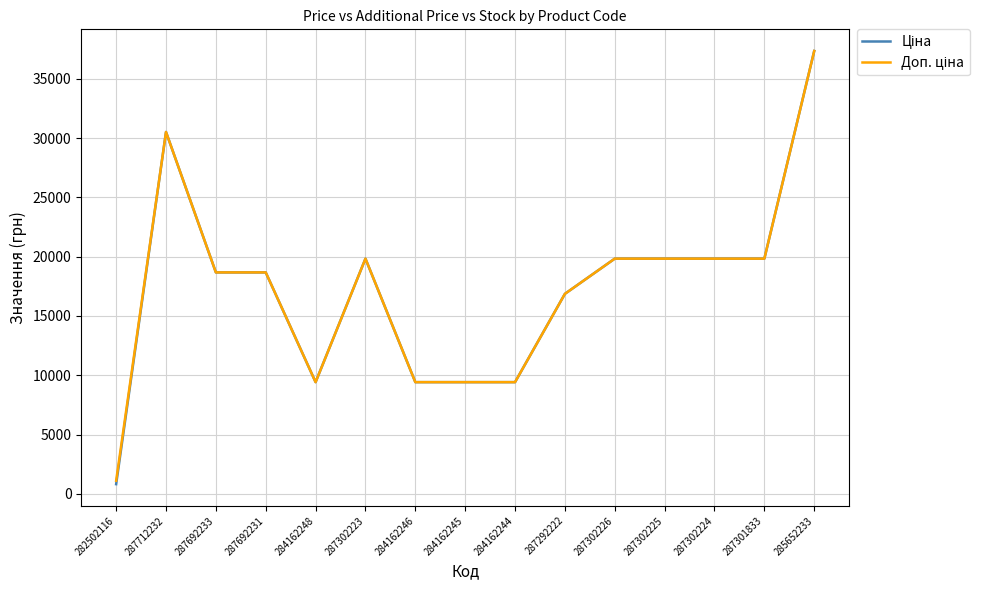

What is the total value across all series at 287712232?

61024.7